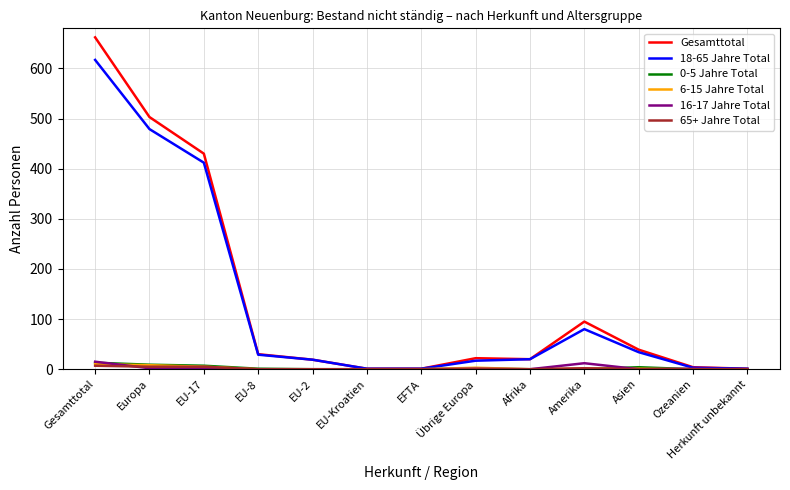

What is the sum of the Gesamttotal values at EU-17 and Gesamttotal?

1092